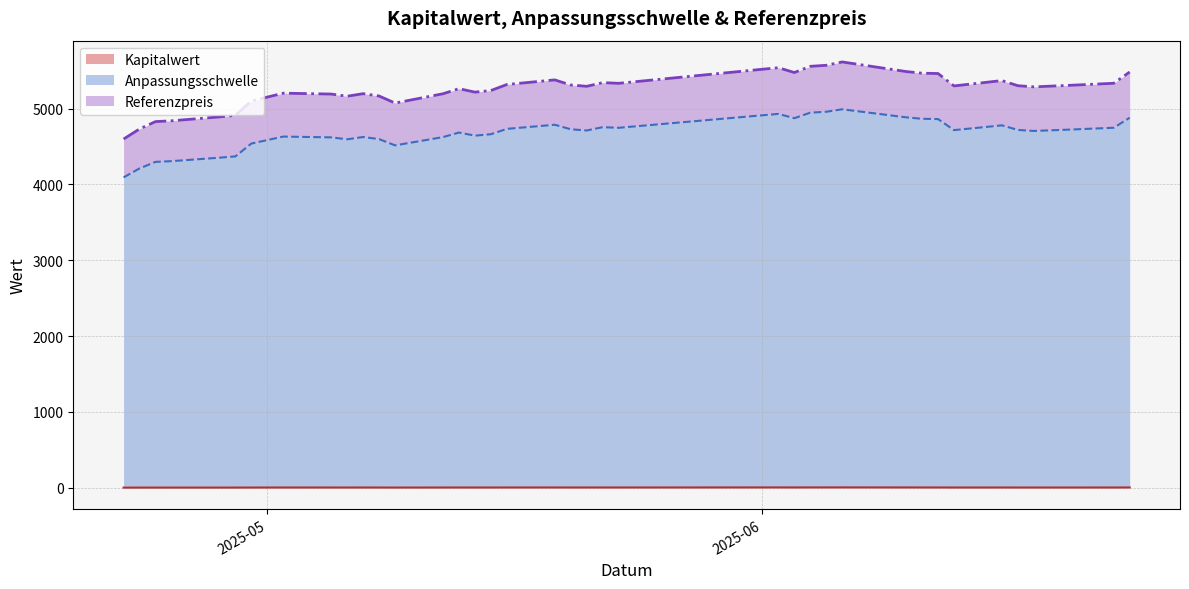

Which label corresponds to the smallest value in the chart?

2025-04-22